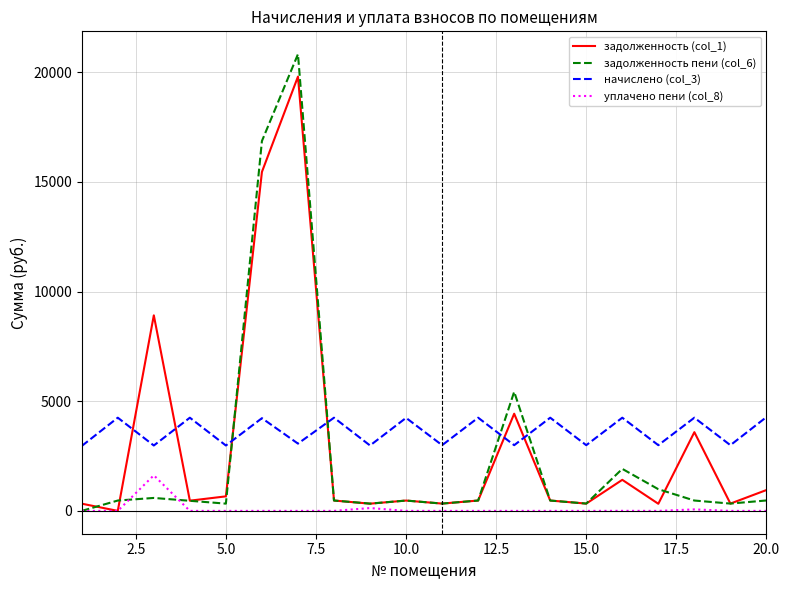

How many intersections are there between задолженность пени (col_6) and начислено (col_3)?

4